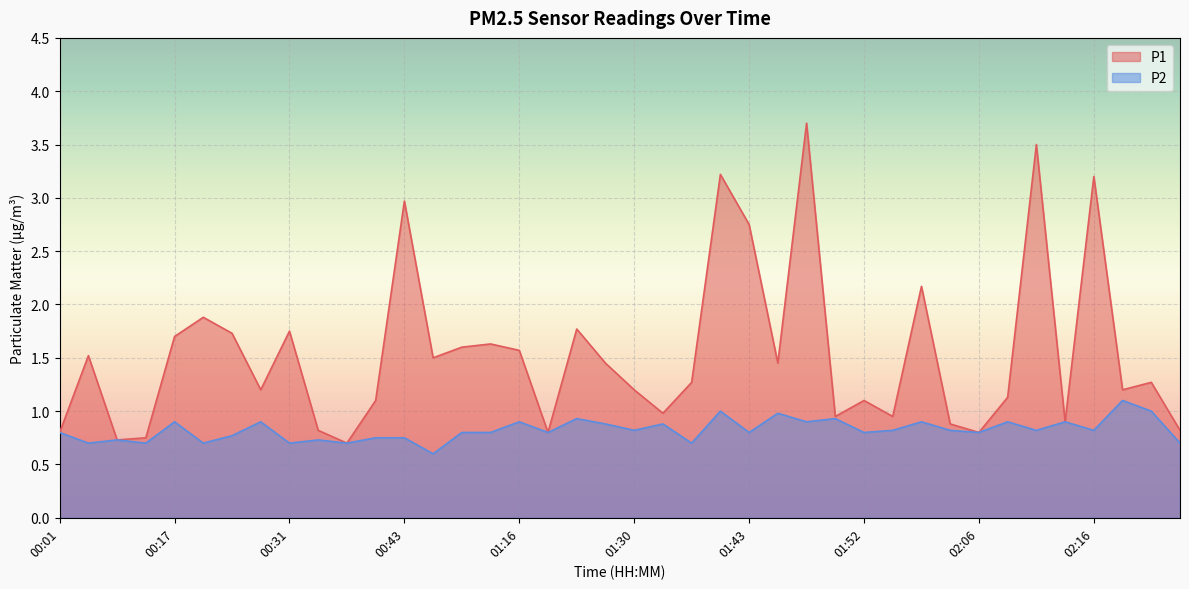

What is the label of the 18th point from the left?

01:19